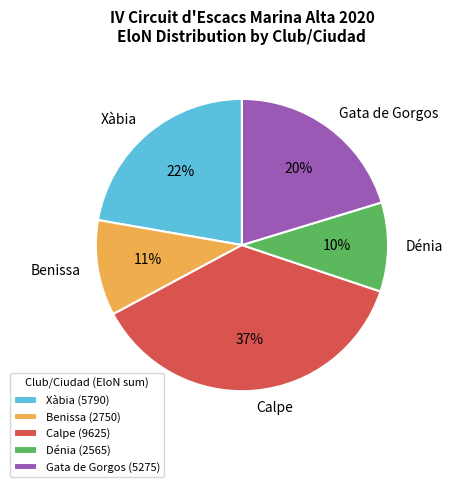

Is it true that Benissa is 20% of the pie?

False